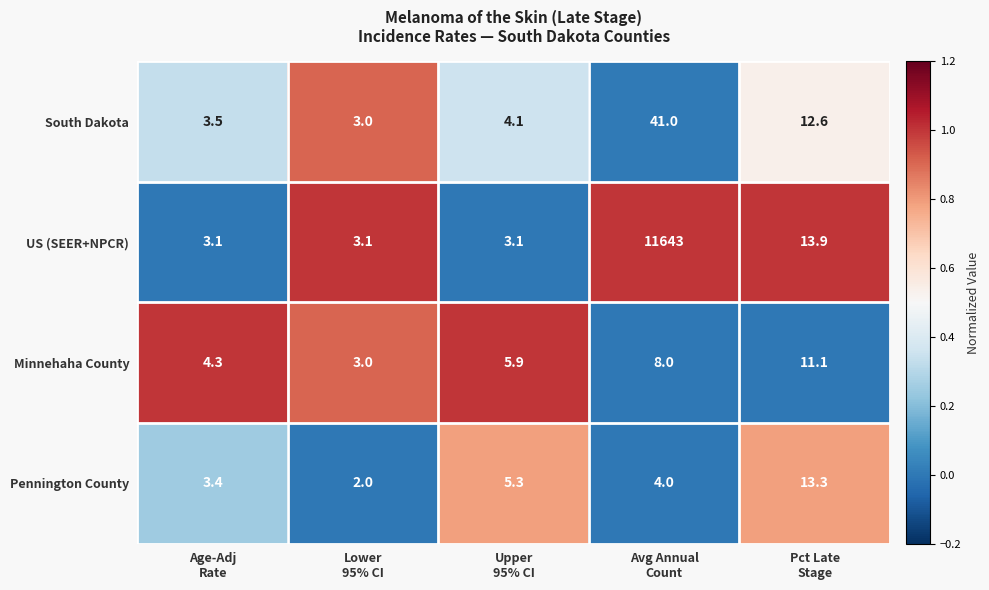

Reading left to right, transcribe all the data shown in this chart.

South Dakota: 3.5	3.0	4.1	41.0	12.6
US (SEER+NPCR): 3.1	3.1	3.1	11643.0	13.9
Minnehaha County: 4.3	3.0	5.9	8.0	11.1
Pennington County: 3.4	2.0	5.3	4.0	13.3